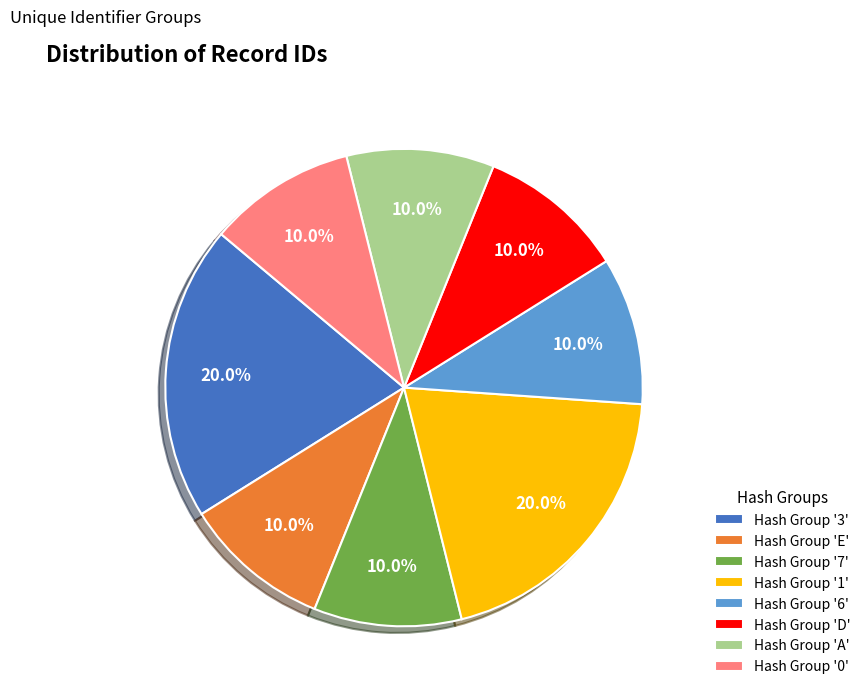

Is there any slice that represents more than half of the pie?

No